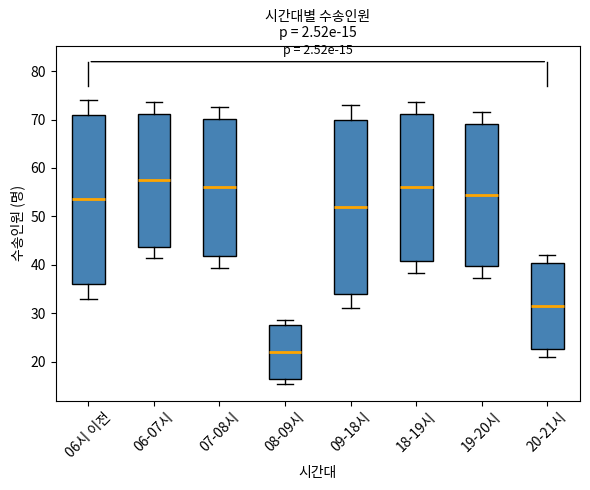

Which box's median line is the highest?

06-07시